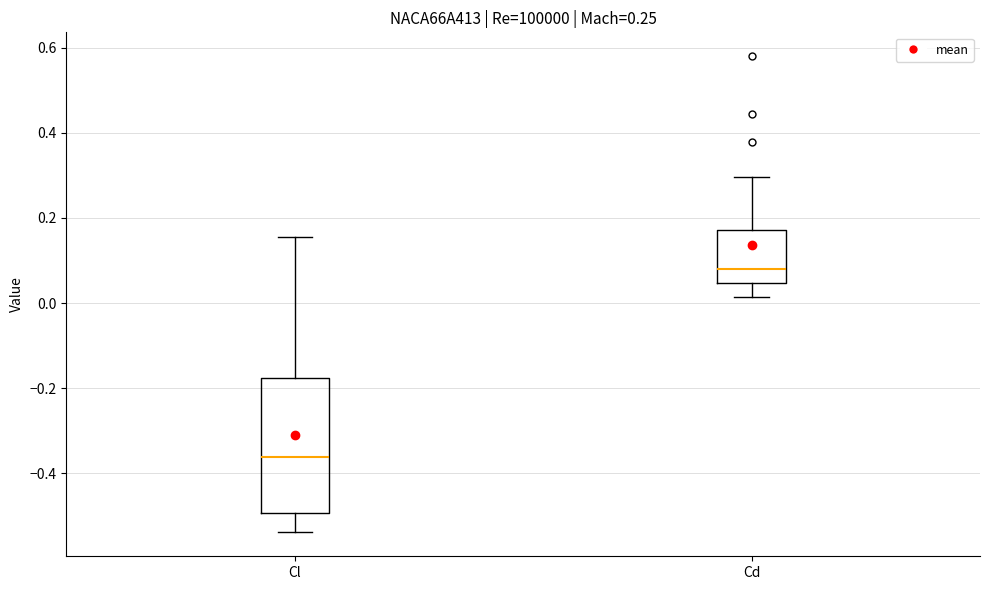

Which box is the tallest, from its lower edge to its upper edge?

Cl